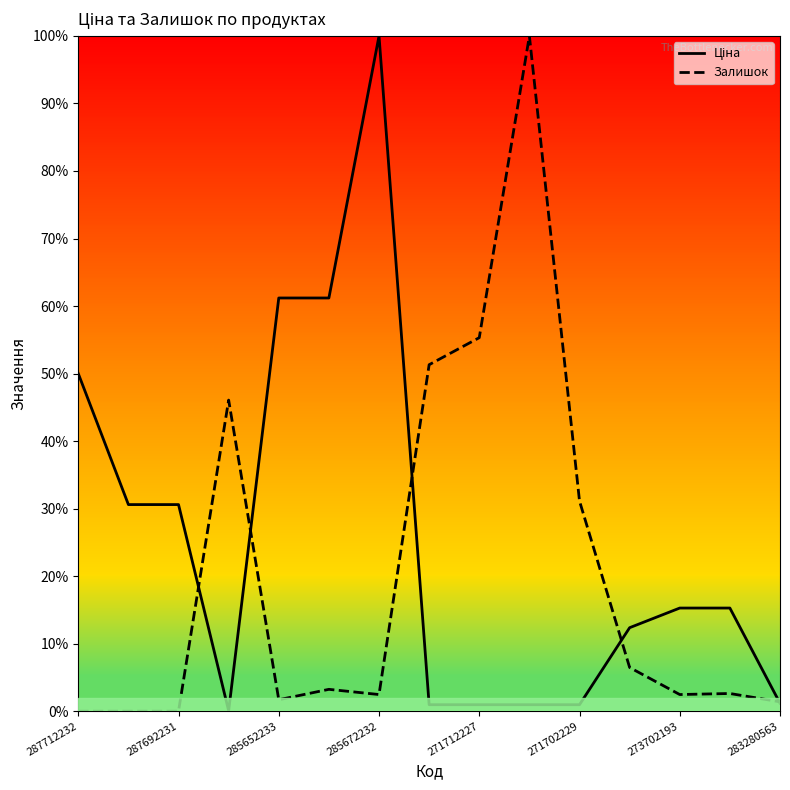

What is the label of the 15th point from the right?

287712232